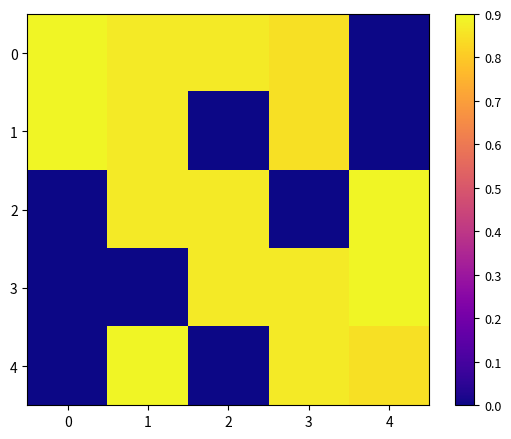

Rank the series by their maximum value, from lowest to highest.

0, 1, 2, 3, 4